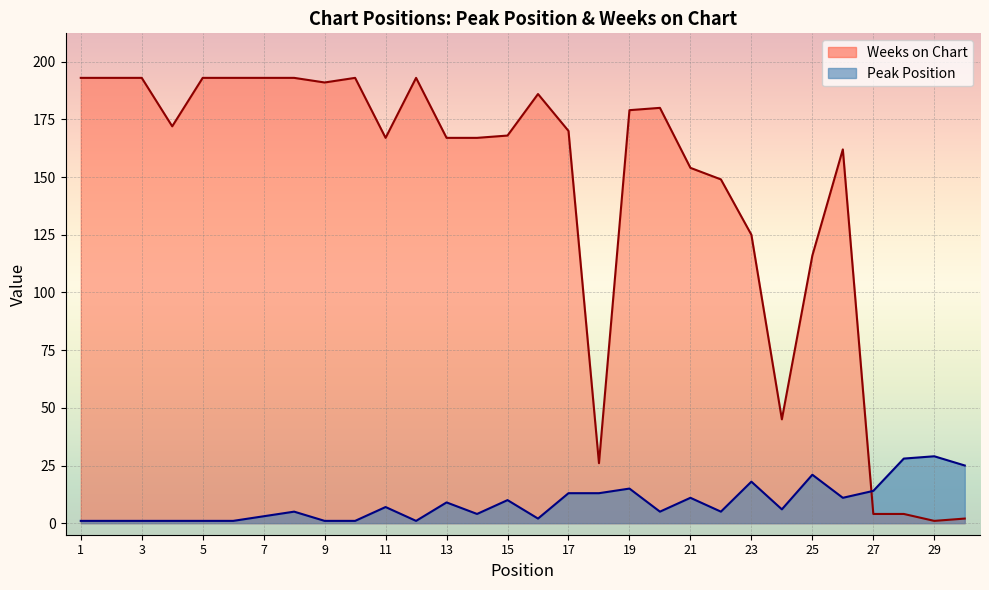

True or false: Peak Position and Weeks on Chart intersect in this chart.

True